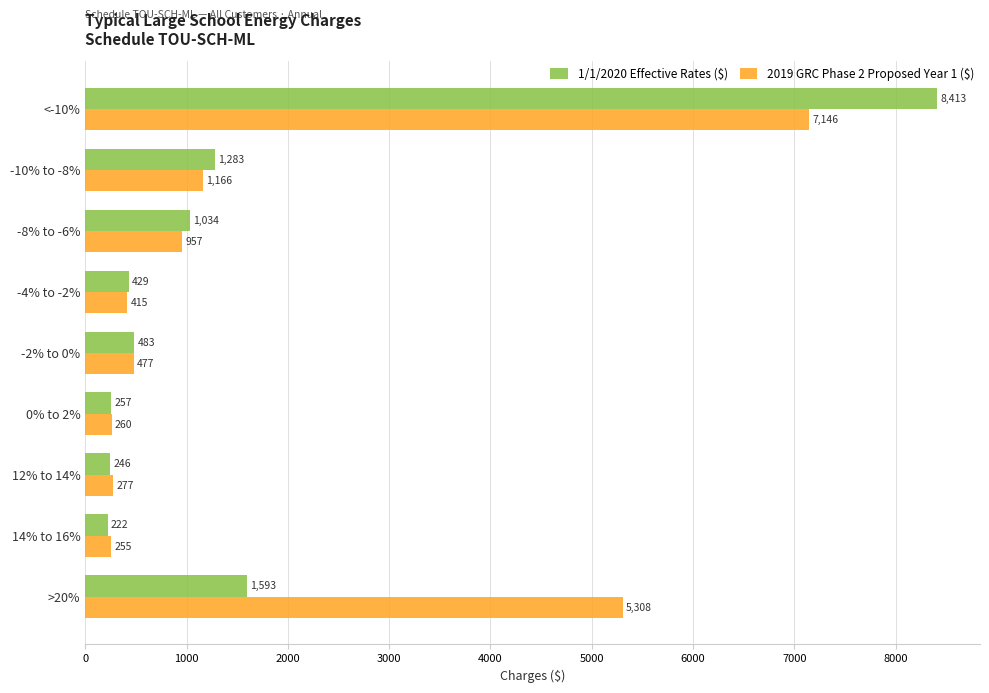

Which series has the largest total across all categories?

2019 GRC Phase 2 Proposed Year 1 ($)